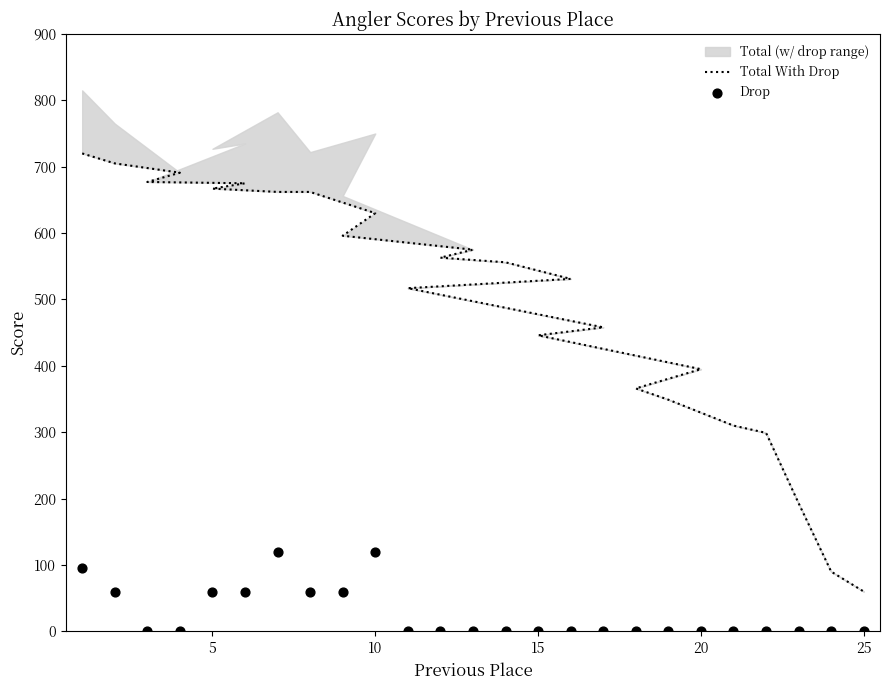

Is the value of Total With Drop at 23 greater than the value of Drop at 24?

Yes